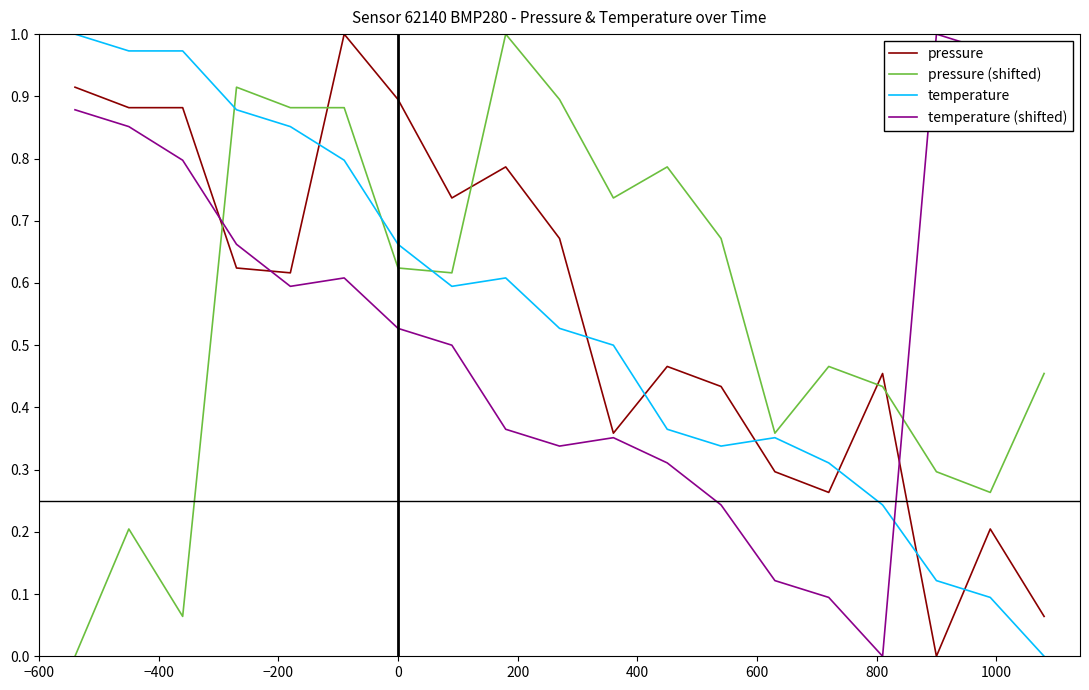

True or false: pressure and temperature (shifted) intersect in this chart.

True